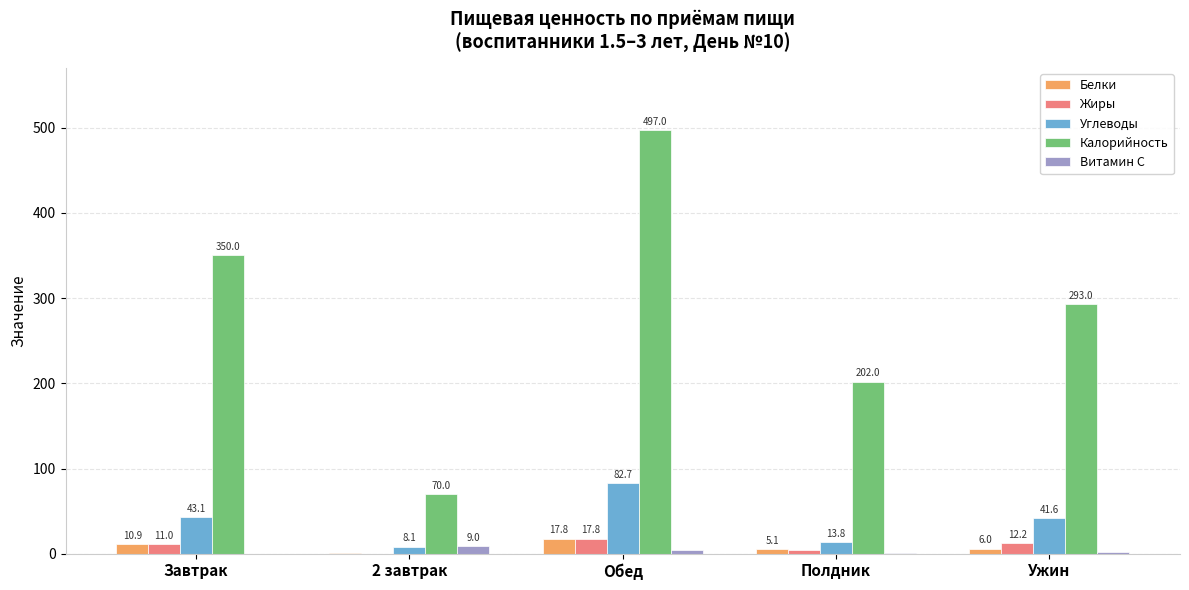

The Калорийность series shows 44.8 at 2 завтрак. True or false?

False